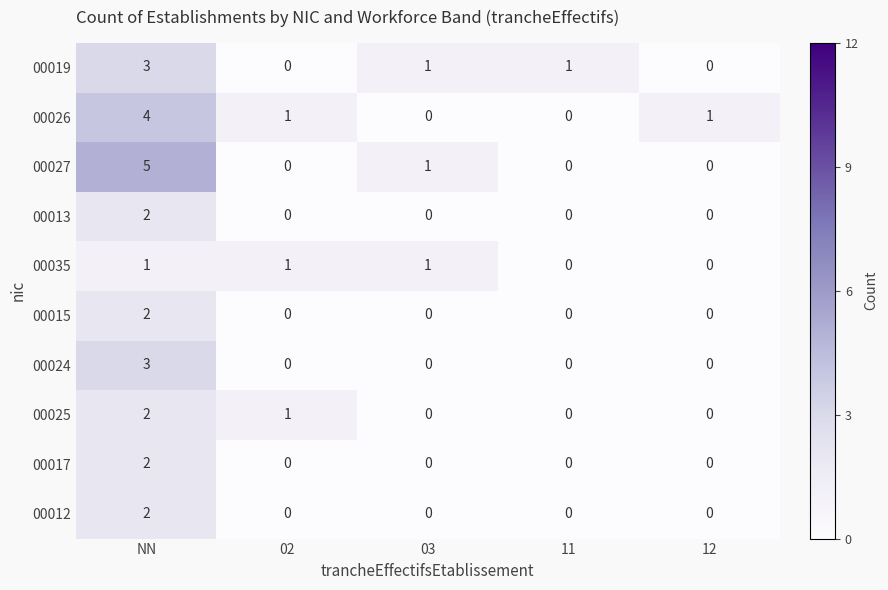

What is the sum of all 00027 values?

6